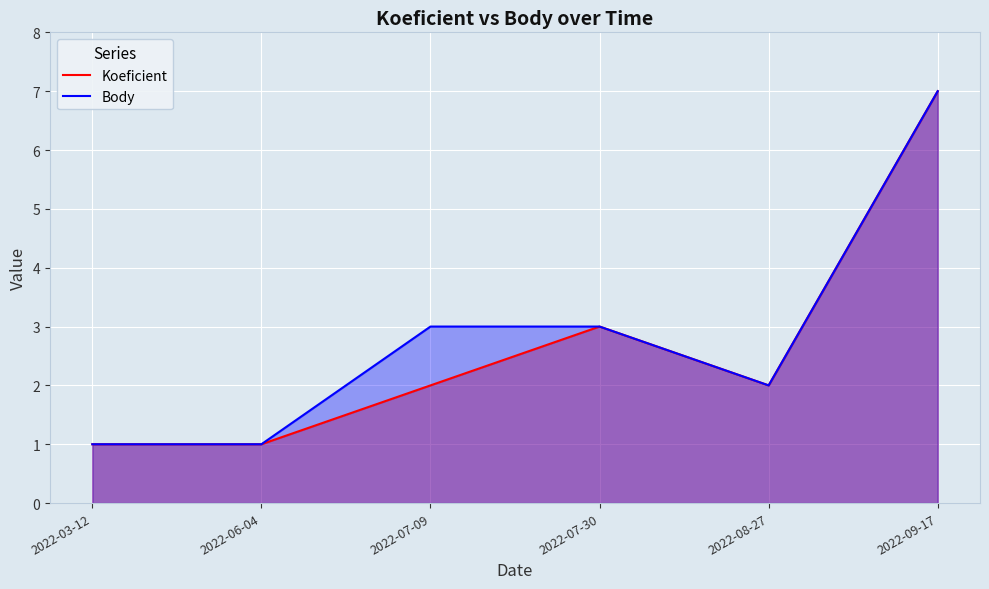

What is the label of the 5th point from the left?

2022-08-27